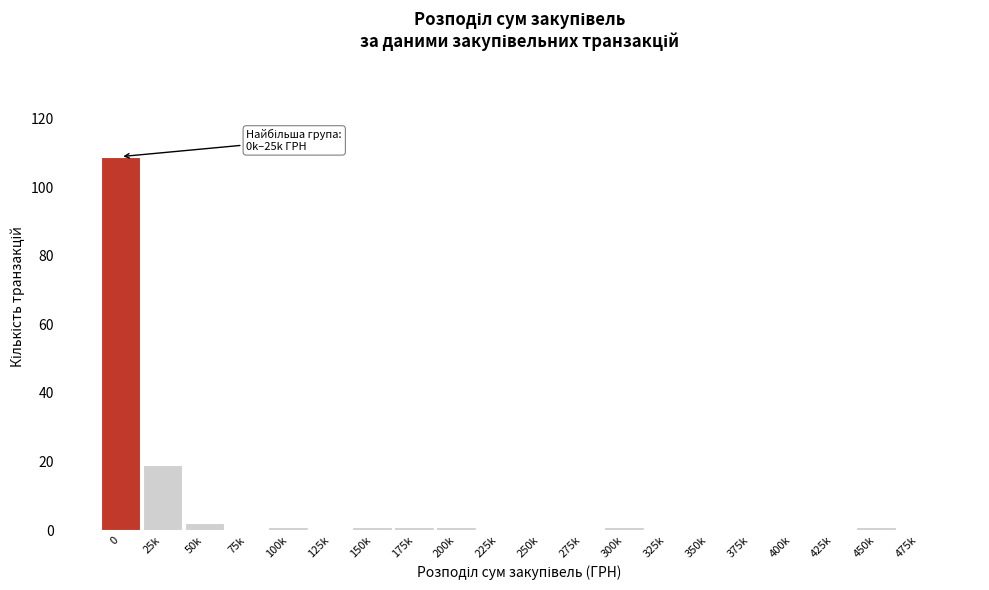

Reading left to right, transcribe all the data shown in this chart.

0=109	25k=19	50k=2	75k=0	100k=1	125k=0	150k=1	175k=1	200k=1	225k=0	250k=0	275k=0	300k=1	325k=0	350k=0	375k=0	400k=0	425k=0	450k=1	475k=0